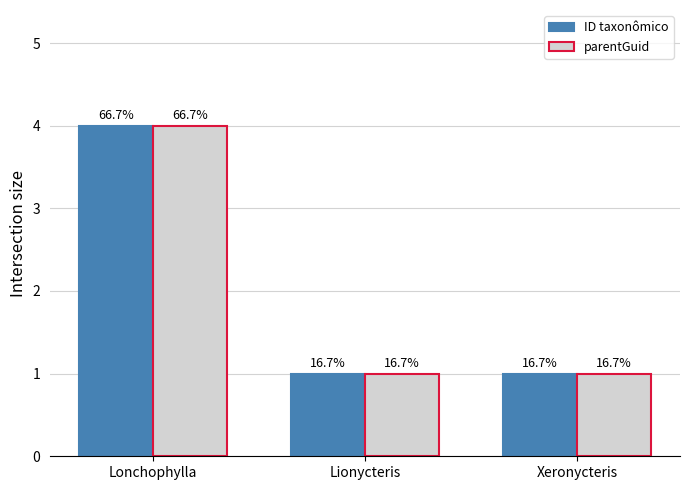

Is the value of ID taxonômico at Xeronycteris greater than the value of parentGuid at Xeronycteris?

No